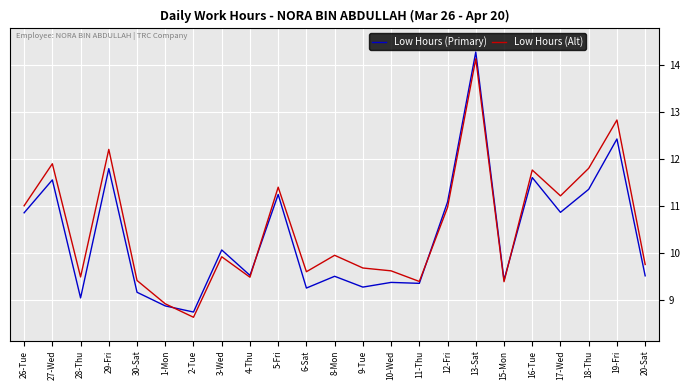

At which label does Low Hours (Primary) reach its minimum?

2-Tue